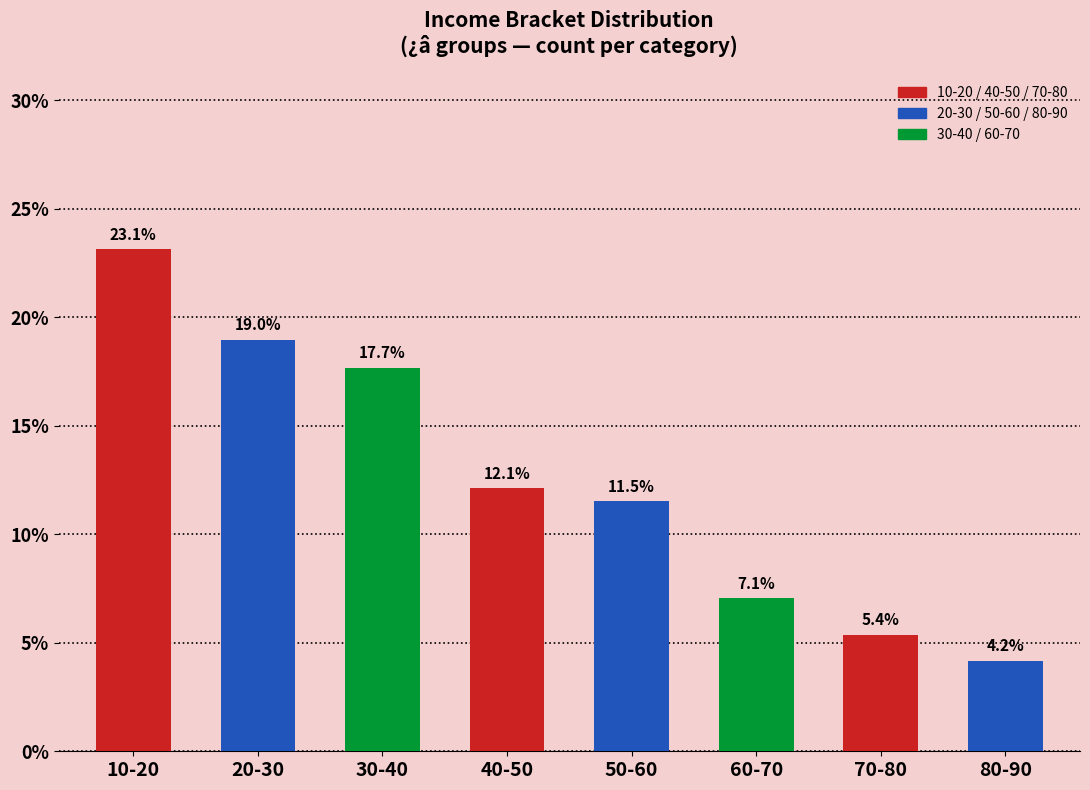

What is the difference between the maximum and minimum values?

19.0